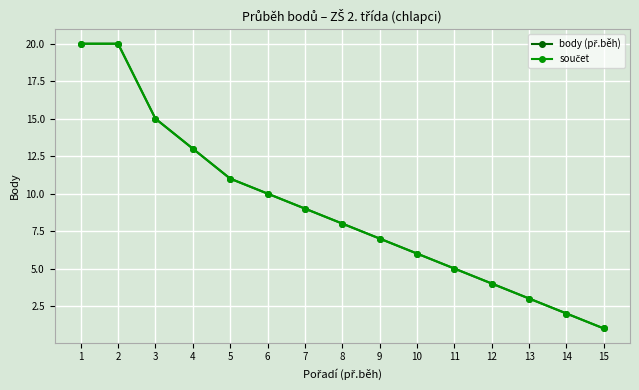

Does the chart display data point markers on the line(s)?

Yes